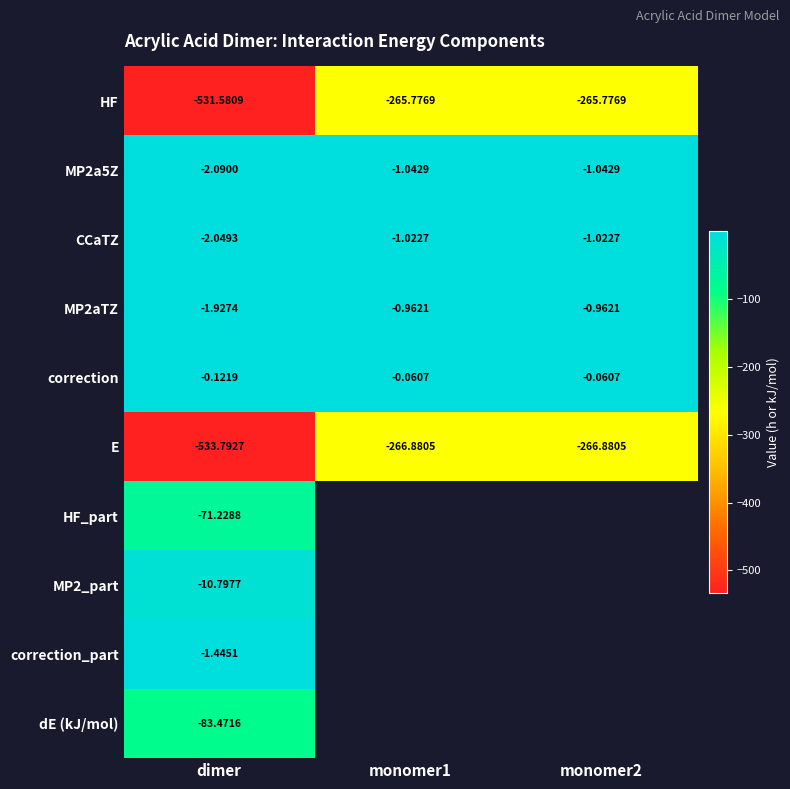

What is the difference between the correction values at dimer and monomer1?

0.1